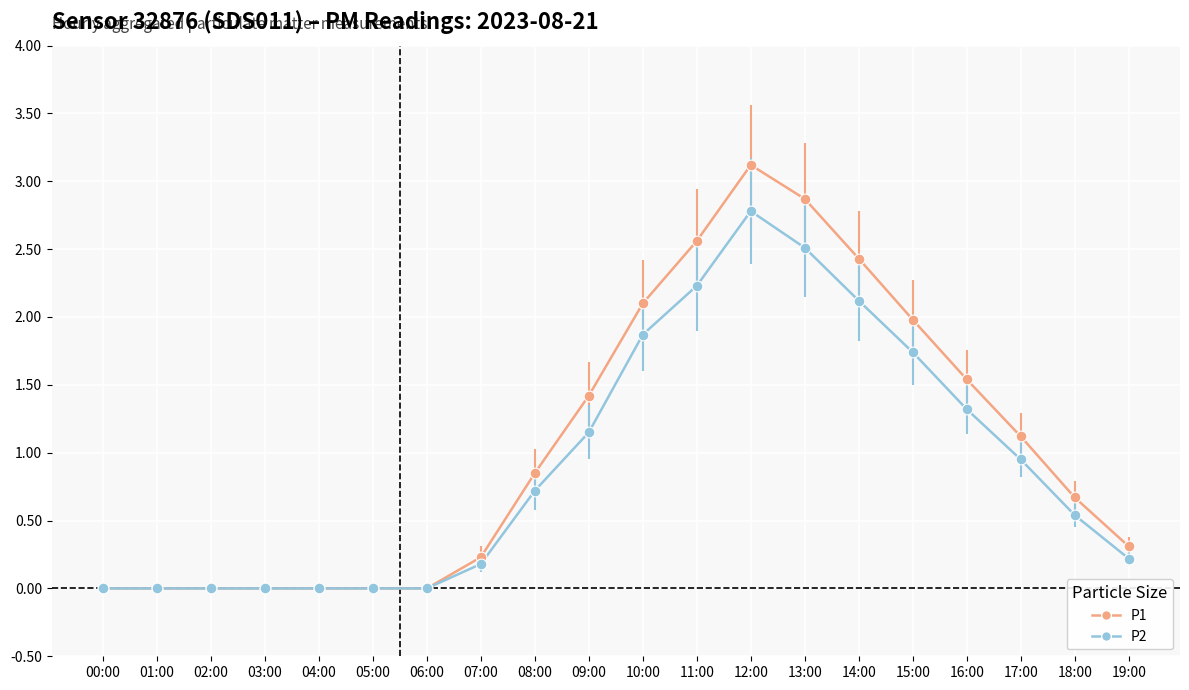

Between 04:00 and 08:00, which series saw the biggest shift?

P1